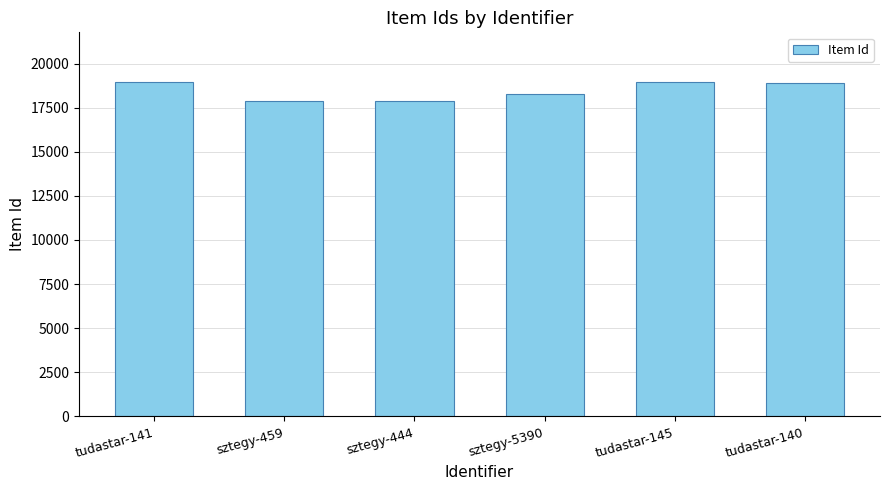

What is the change in value from sztegy-5390 to tudastar-140?

+627